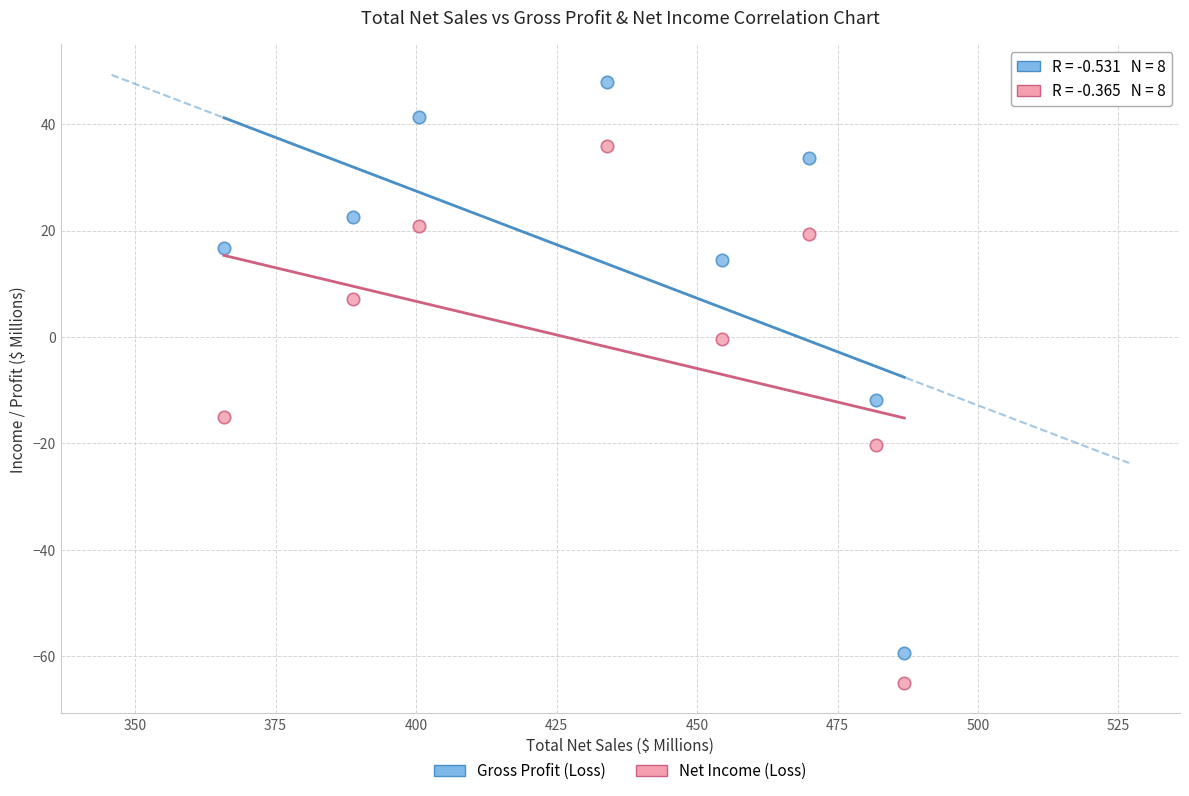

Which series reaches the maximum Y coordinate?

Gross Profit (Loss)